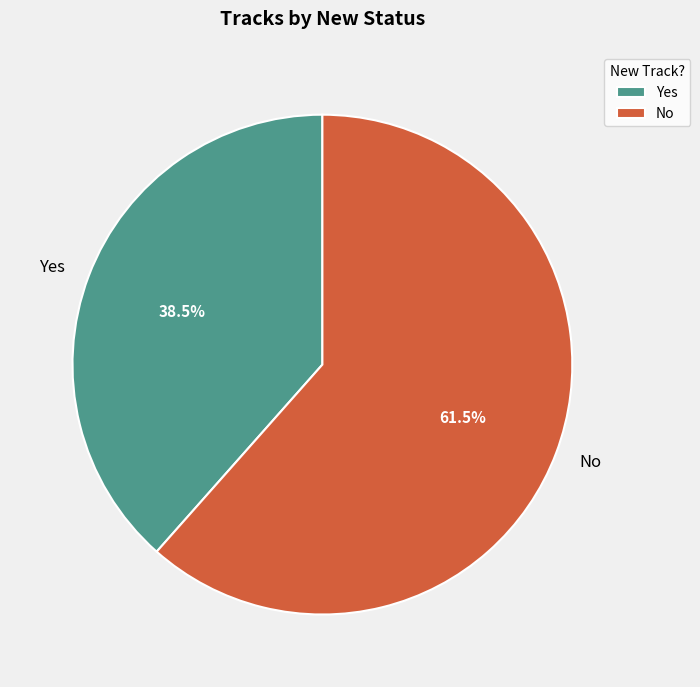

Which has a higher value, Yes or No?

No